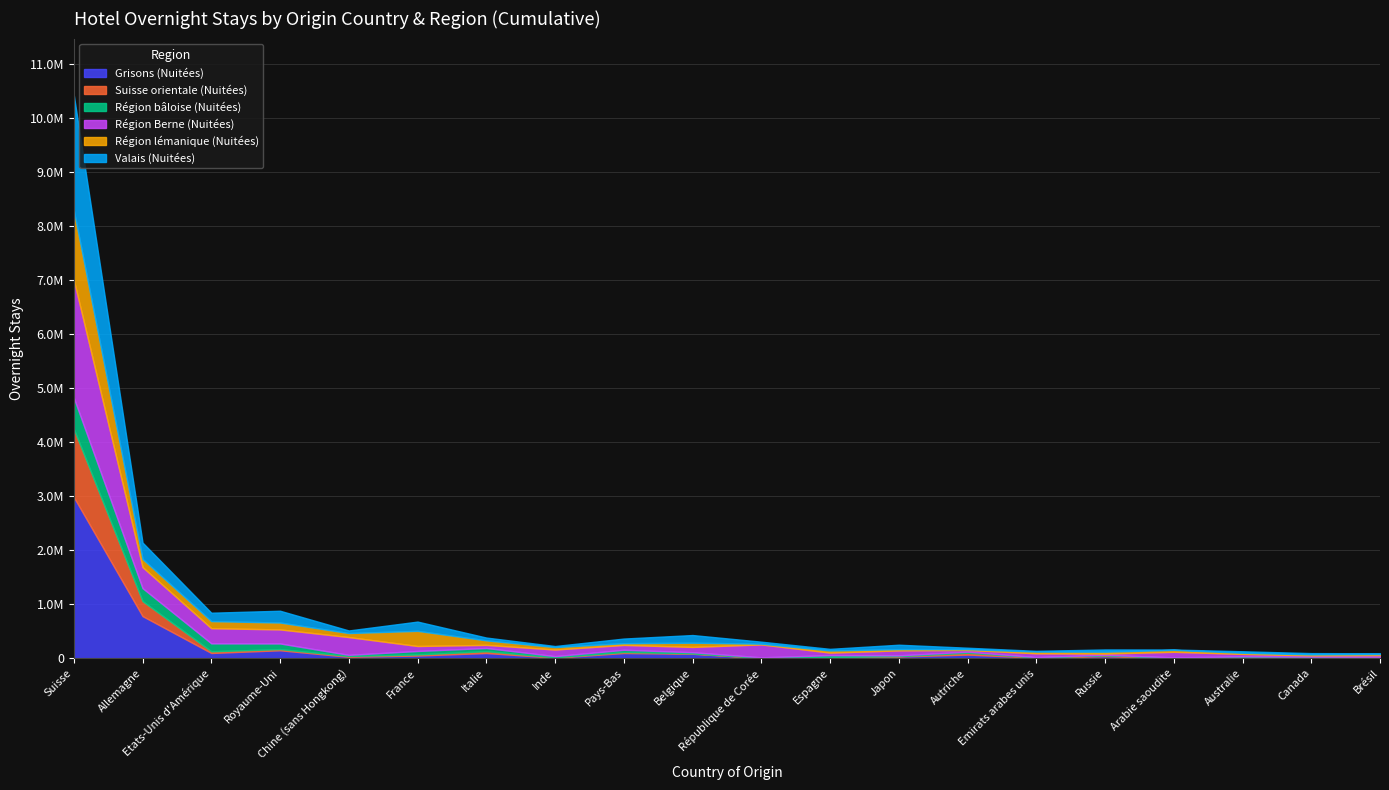

Count the number of categories in the chart.

20